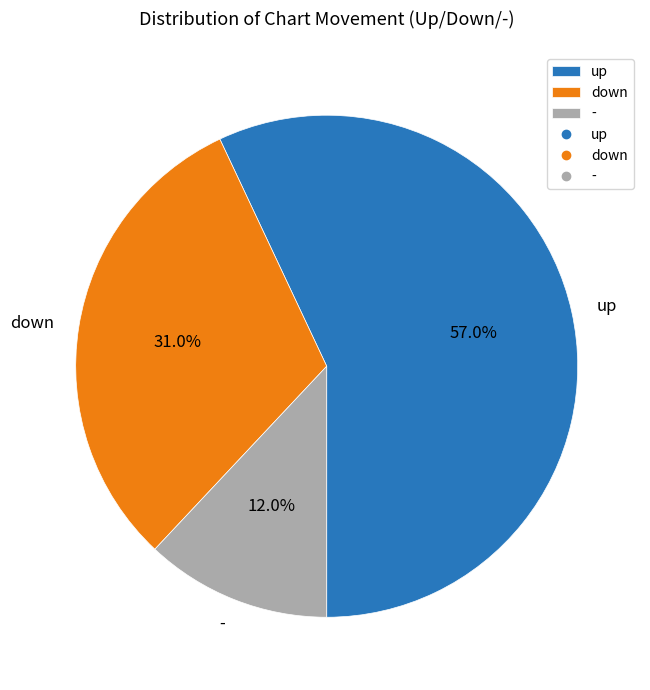

How many slices are in this pie chart?

3